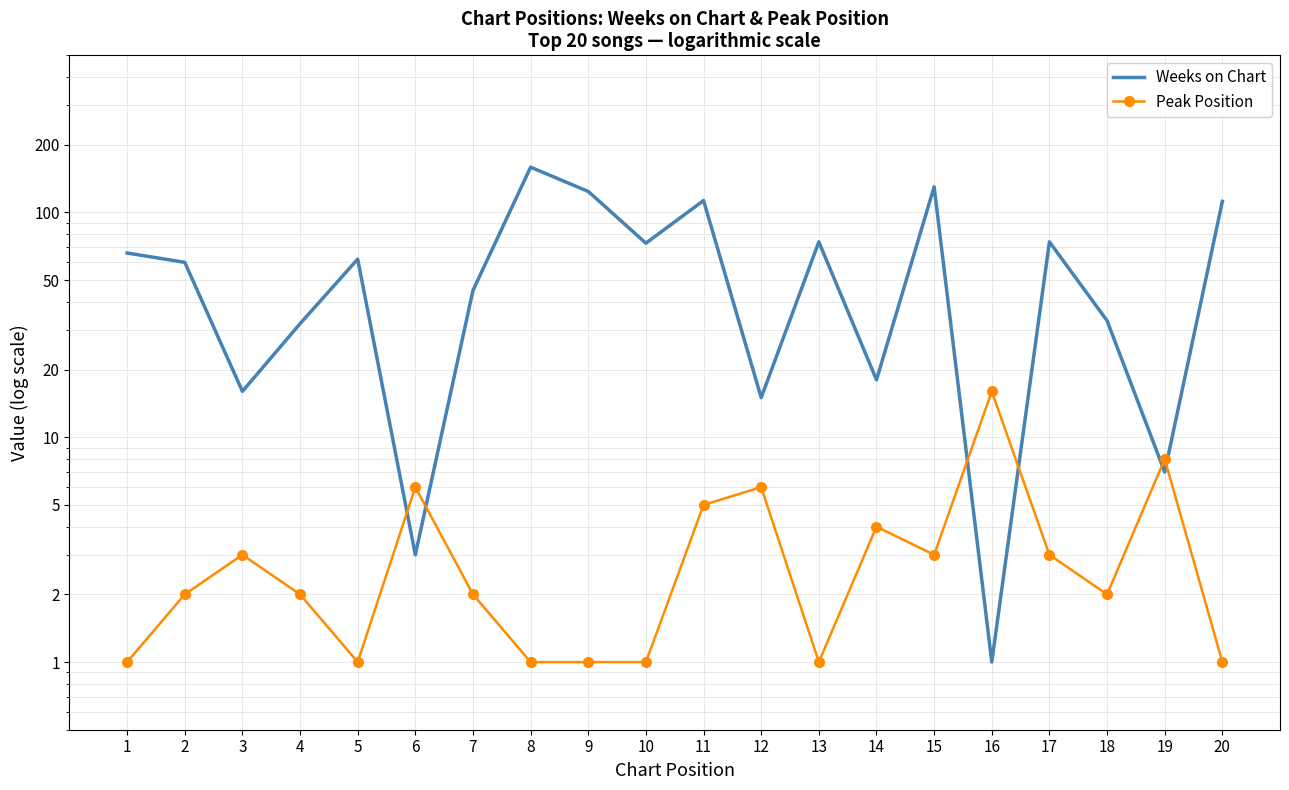

Which series has the widest spread of values?

Weeks on Chart